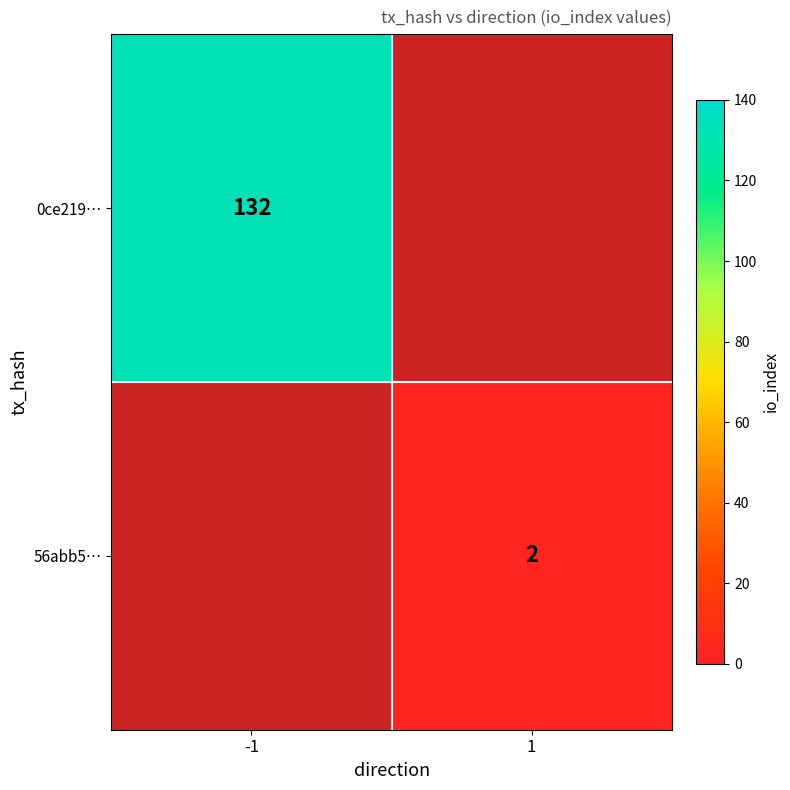

How many categories are shown in the chart?

2